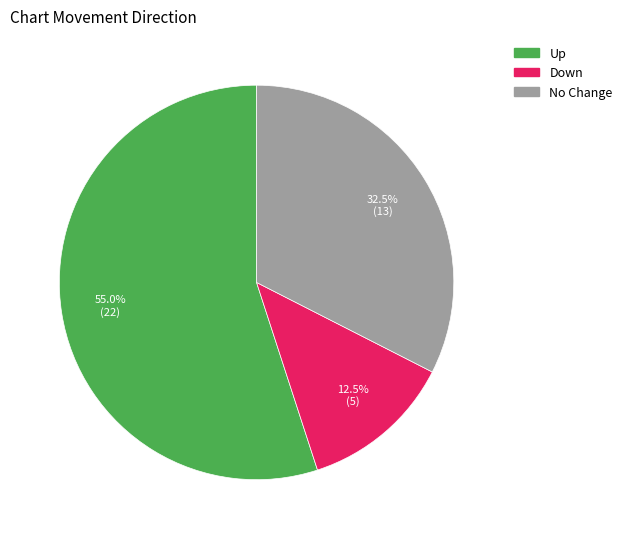

Is there a majority slice in this chart?

Yes